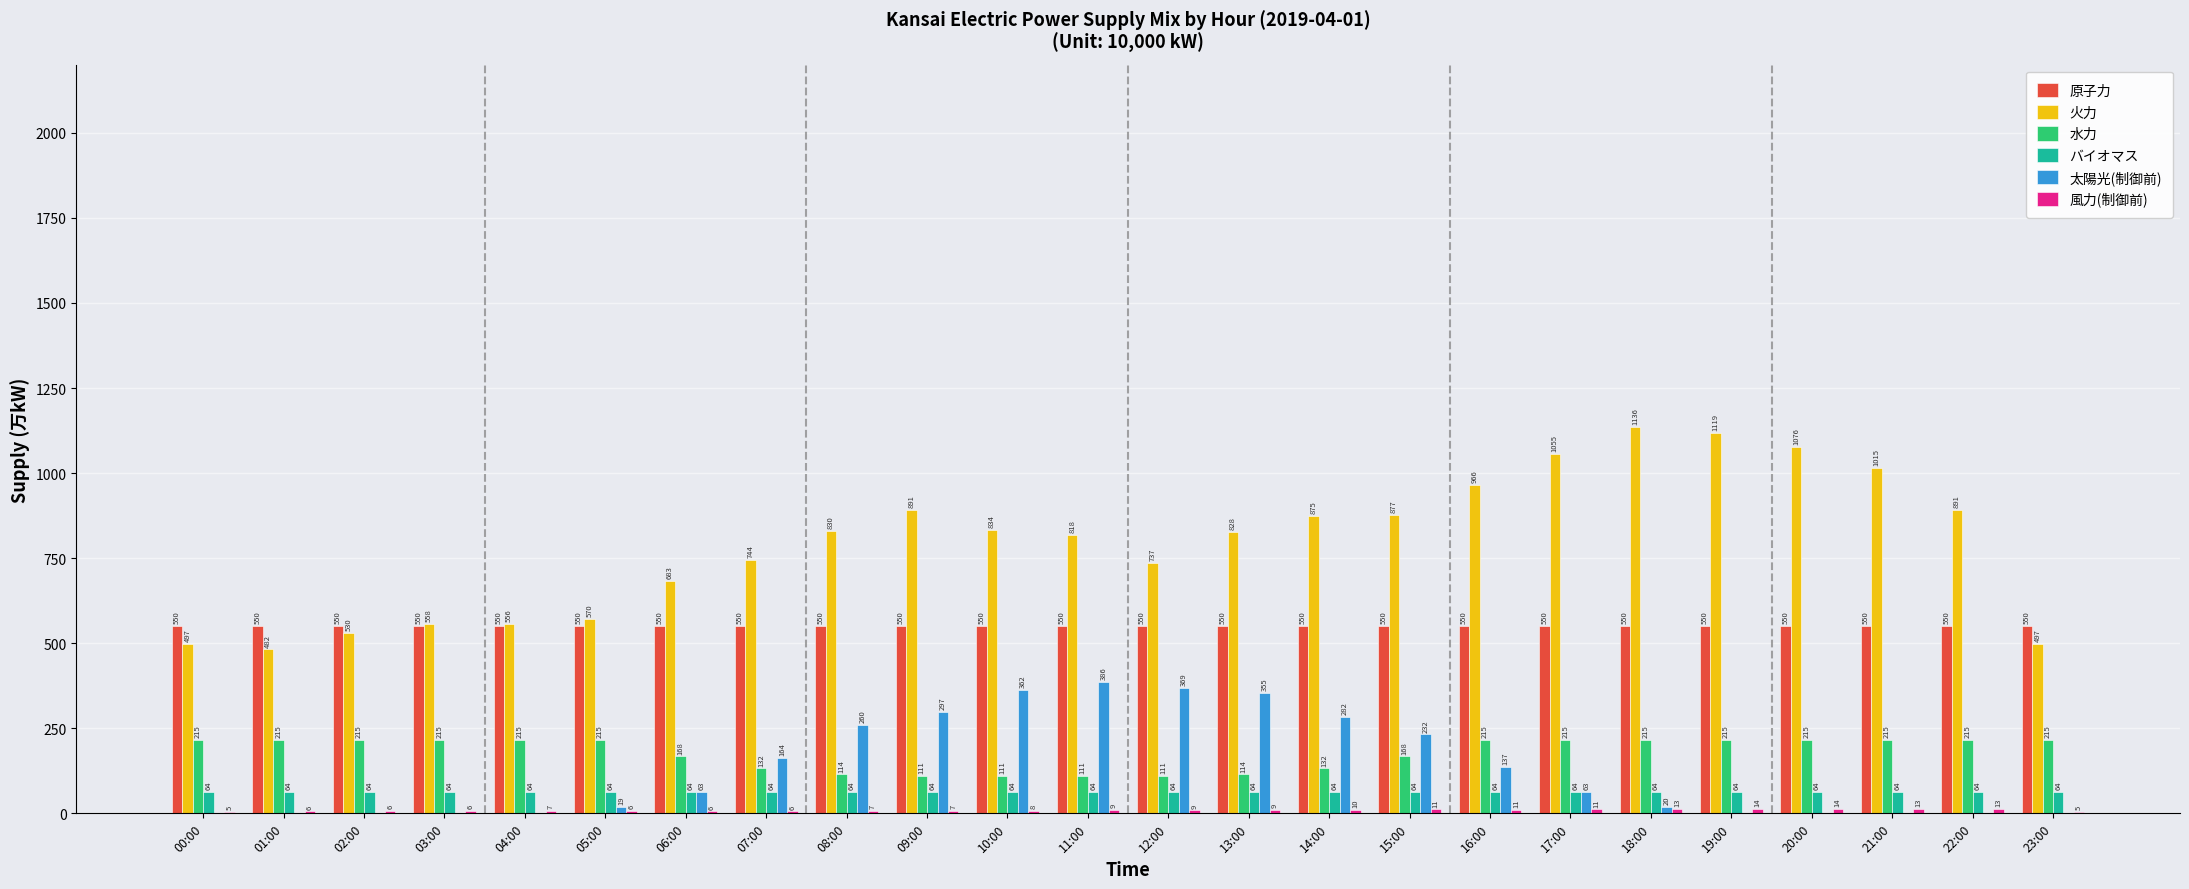

What is the maximum value shown in the chart?

1136.5